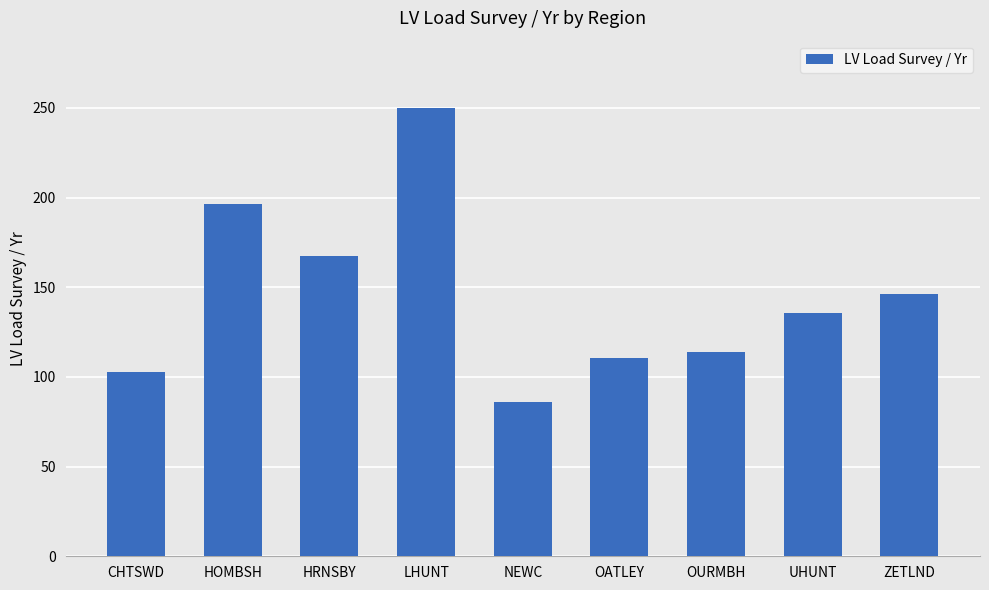

What is the difference between the maximum and minimum values?

163.8